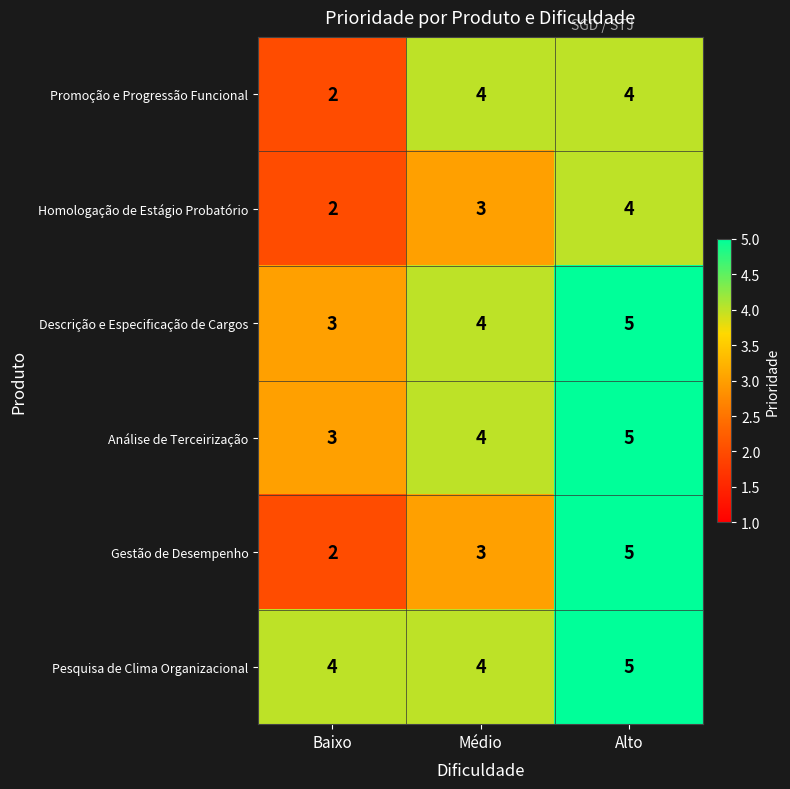

Between Baixo and Médio, which series saw the biggest shift?

Promoção e Progressão Funcional